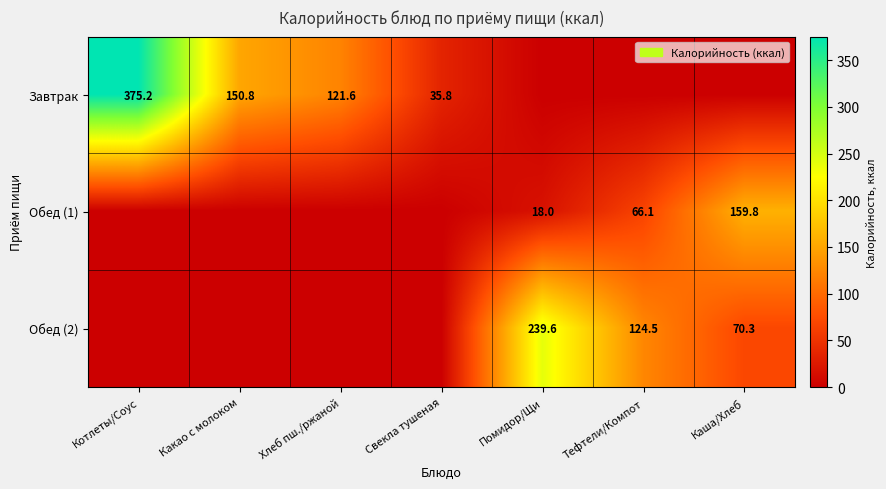

The value of Завтрак at Свекла тушеная is 35.8. True or false?

True